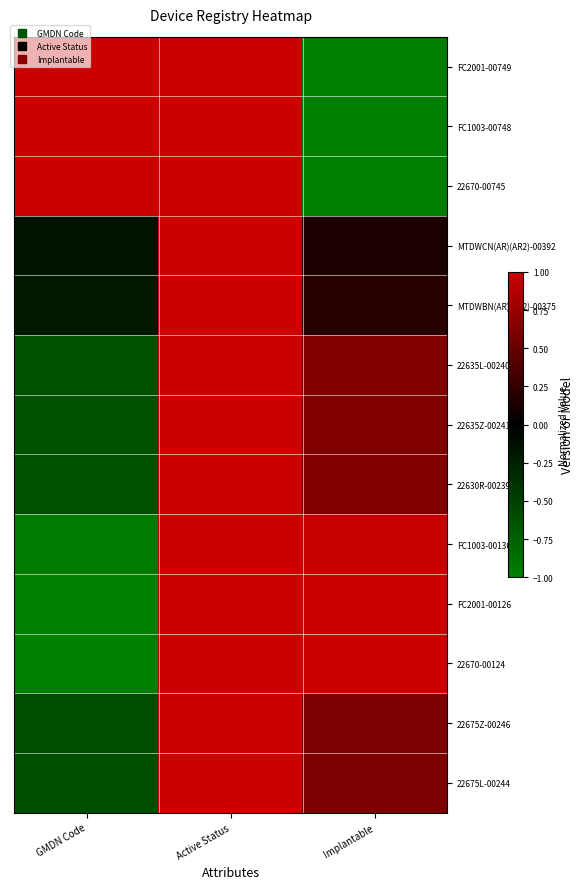

List the series in order of their peak value, lowest first.

FC2001-00749, FC1003-00748, 22670-00745, MTDWCN(AR)(AR2)-00392, MTDWBN(AR)(AR2)-00375, 22635L-00240, 22635Z-00241, 22630R-00239, FC1003-00136, FC2001-00126, 22670-00124, 22675Z-00246, 22675L-00244